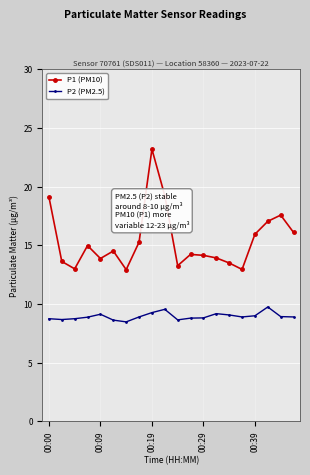

True or false: P1 (PM10) and P2 (PM2.5) cross at least once.

False